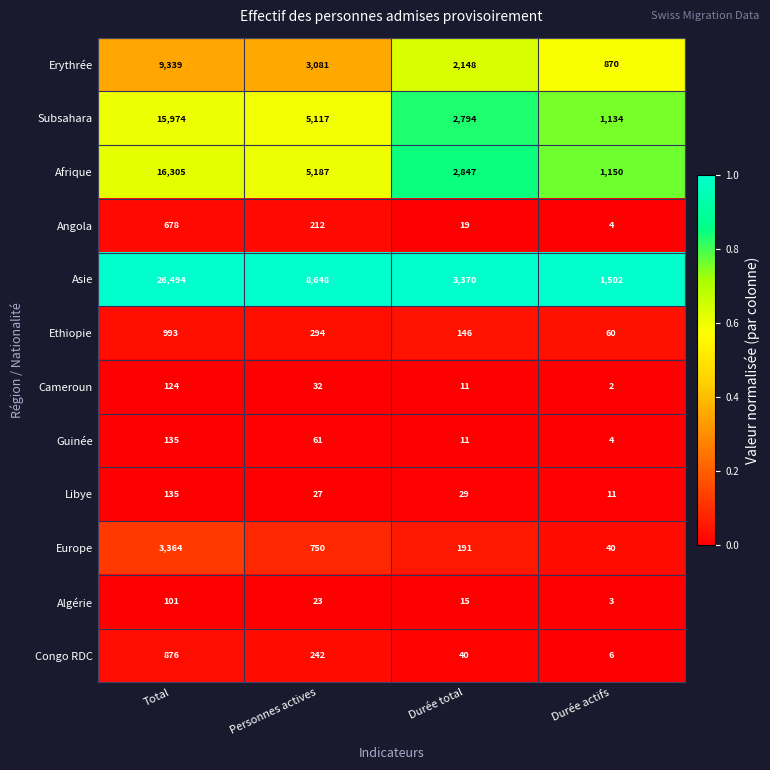

What is the sum of the Libye values at Total and Durée total?

164